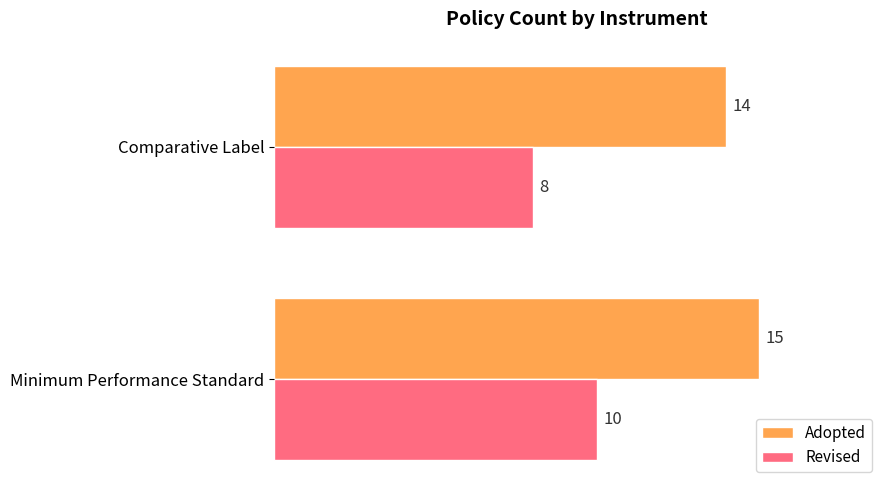

What is the approximate value of Revised at Comparative Label?

8